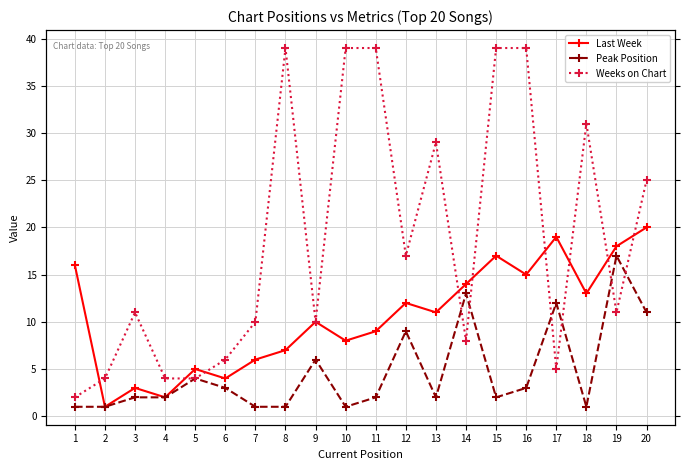

List the series in order of their overall mean, highest first.

Weeks on Chart, Last Week, Peak Position